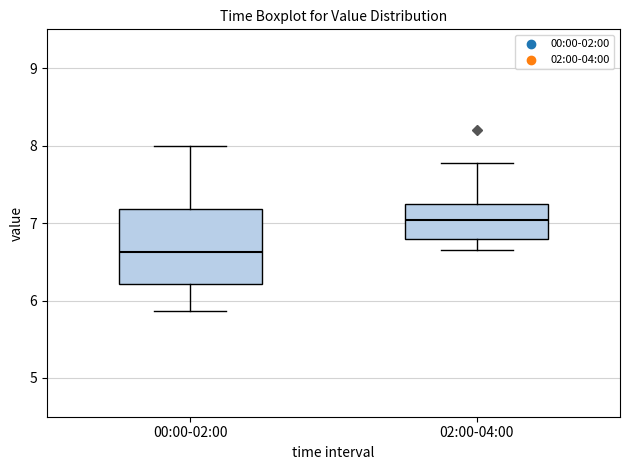

Comparing the boxes themselves (not the whiskers), which one is the tallest?

00:00-02:00